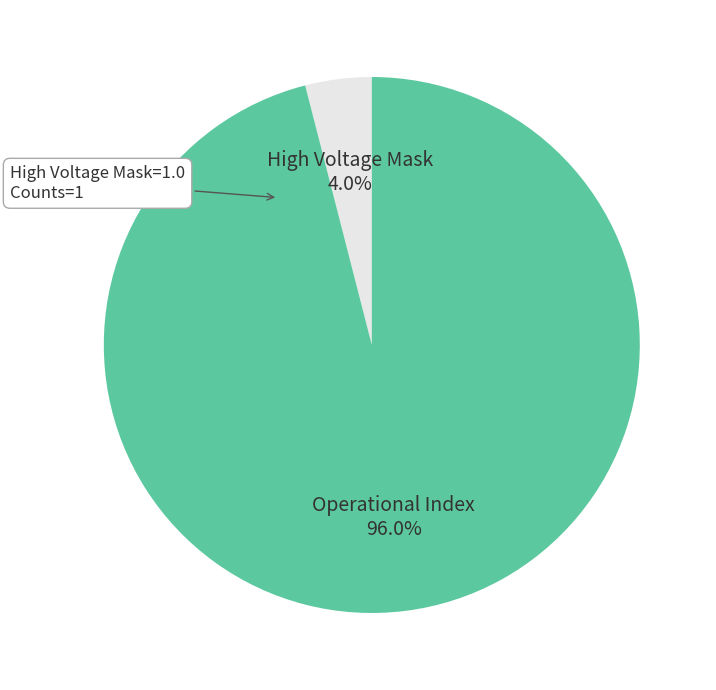

Do Operational Index and High Voltage Mask together represent more than half of the pie?

Yes